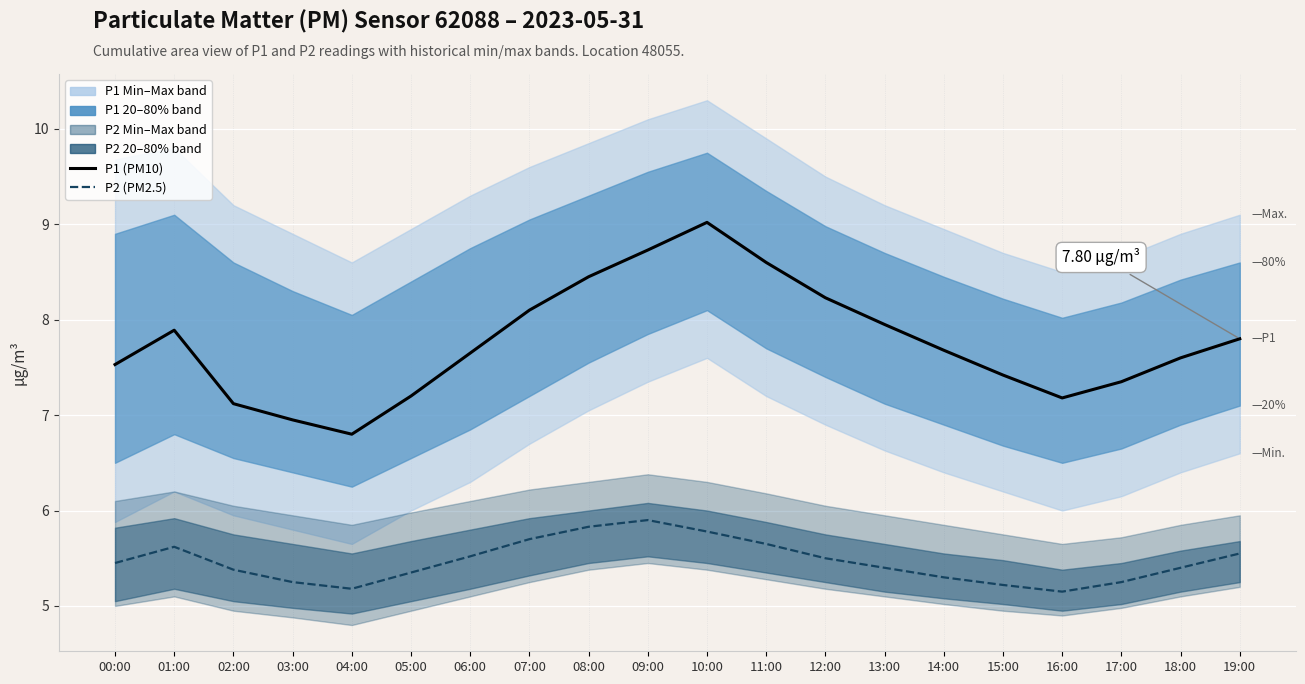

At which label does P1 (PM10) first exceed 7?

00:00